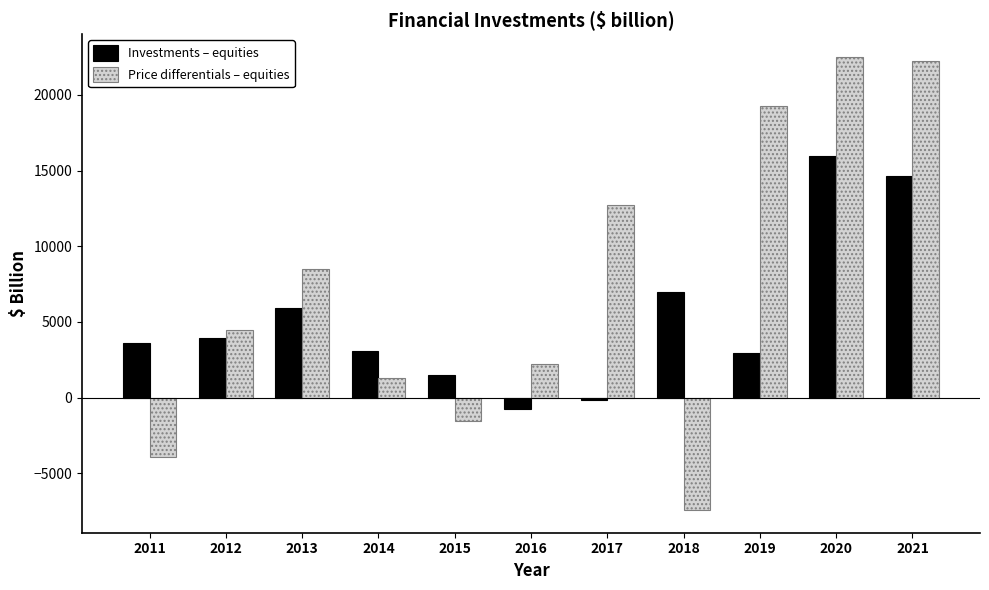

List the series in order of their overall mean, highest first.

Price differentials – equities, Investments – equities